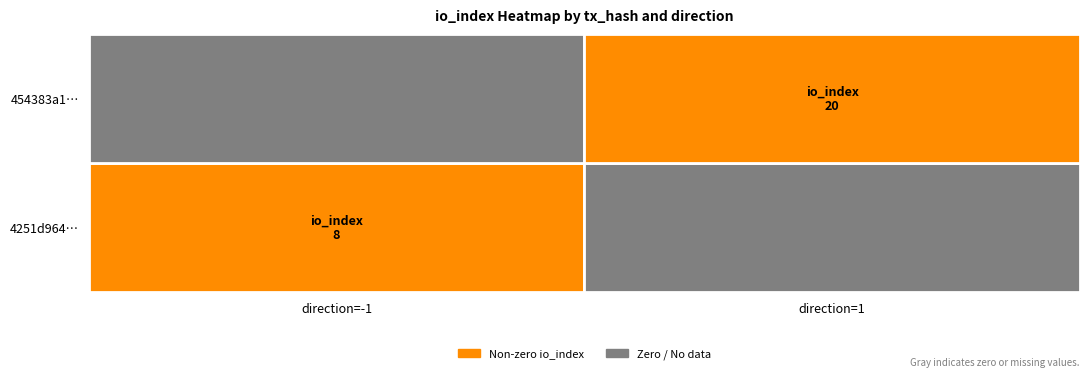

At which label is 454383a191a7d128b1d802c028d5d3c60f13155 closest to 10?

-1